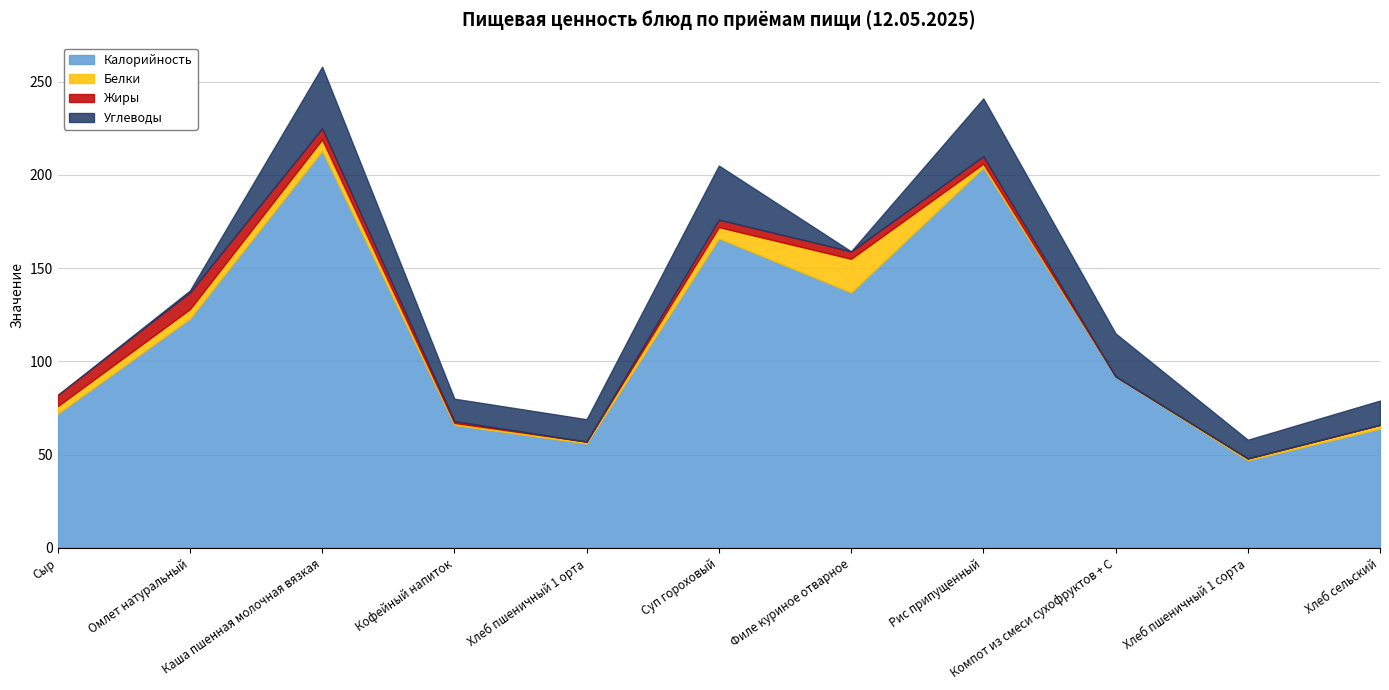

How many data points in Углеводы are less than 12?

4